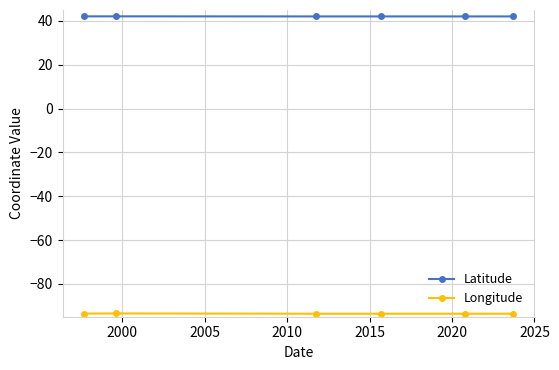

Which series has the largest total across all categories?

Latitude